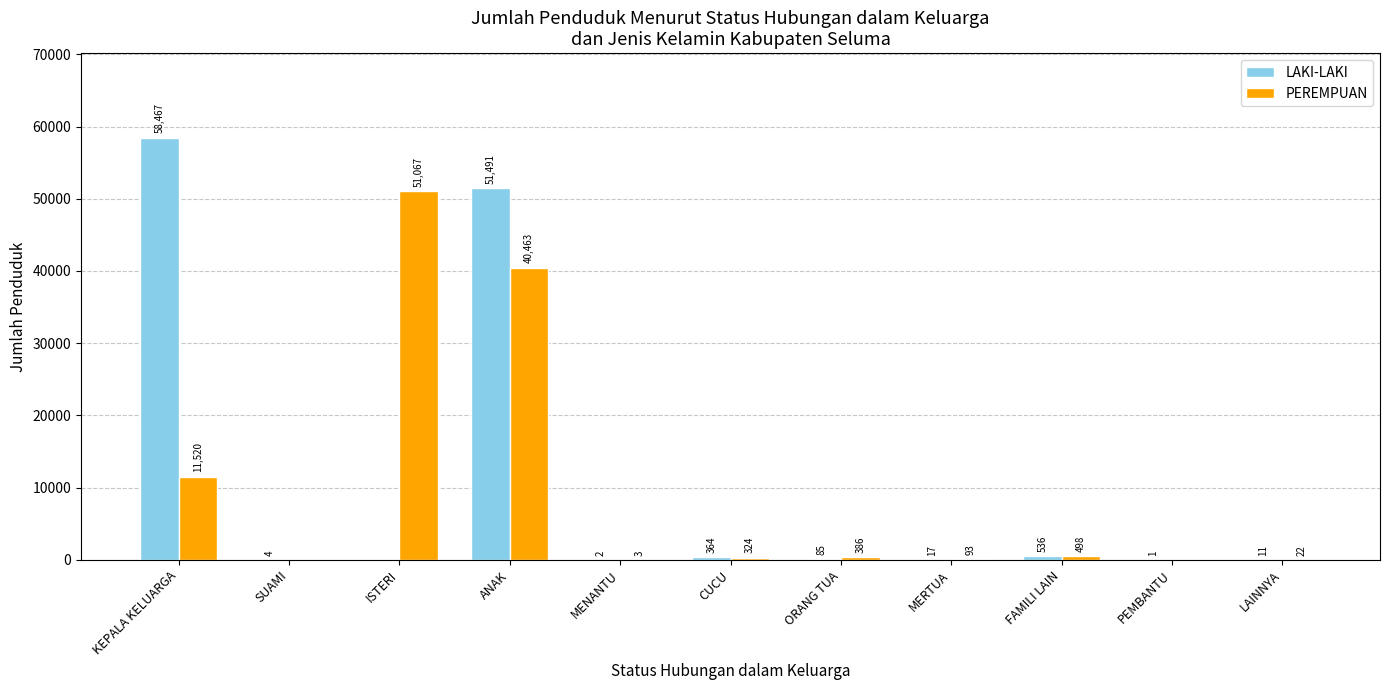

Reading right to left, what are all the values shown in this chart?

LAKI-LAKI: 11	1	536	17	85	364	2	51491	0	4	58467
PEREMPUAN: 22	0	498	93	386	324	3	40463	51067	0	11520